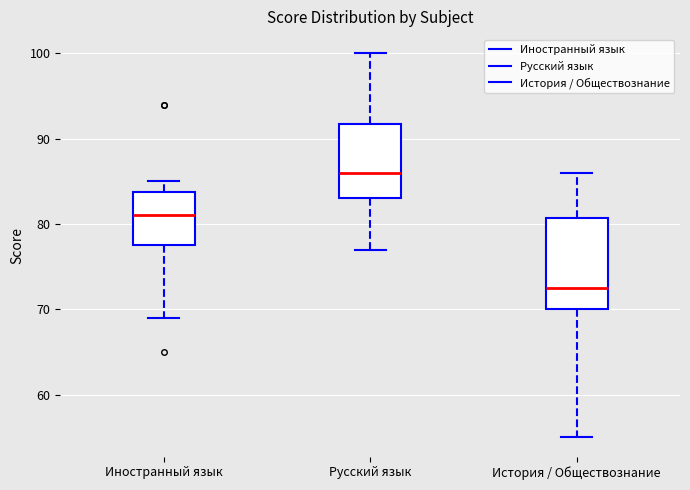

Reading left to right, read every box against the y-axis: the position of its median line, the range the box covers, and the ends of its whiskers. The values are not printed on the chart, so give them approximately, as read against the axis.

Иностранный язык: median 81, box 78 to 84, whiskers 69 to 85
Русский язык: median 86, box 83 to 92, whiskers 77 to 100
История / Обществознание: median 73, box 70 to 81, whiskers 55 to 86